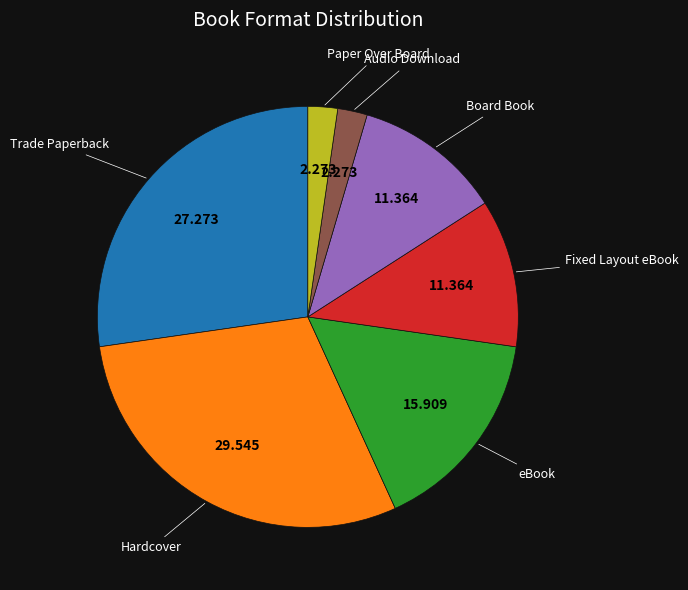

Is there any slice that represents more than half of the pie?

No